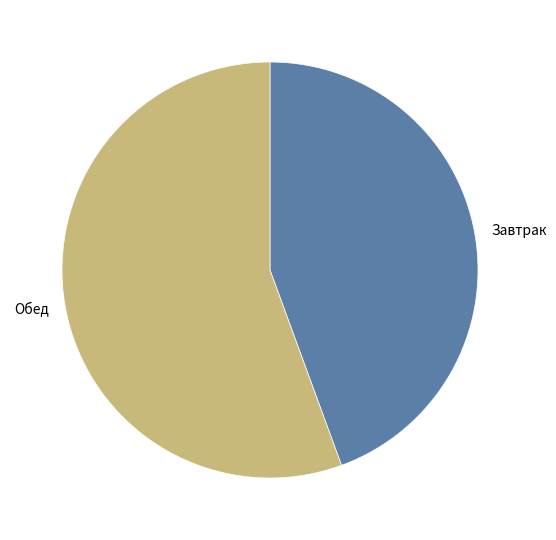

What is the ratio of the value at Завтрак to the value at Обед?

0.8